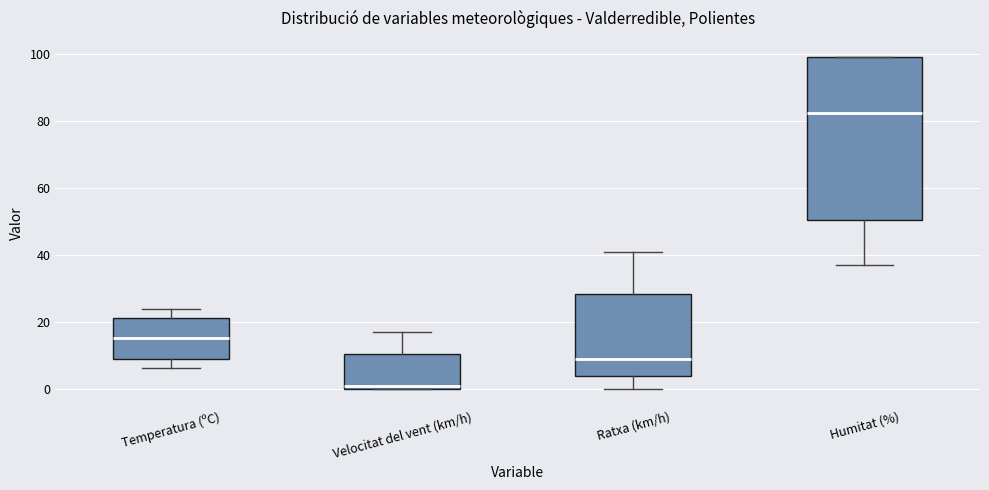

Reading left to right, read every box against the y-axis: the position of its median line, the range the box covers, and the ends of its whiskers. The values are not printed on the chart, so give them approximately, as read against the axis.

Temperatura (ºC): median 16, box 10 to 22, whiskers 6 to 24
Velocitat del vent (km/h): median 2, box 0 to 10, whiskers 0 to 18
Ratxa (km/h): median 10, box 4 to 28, whiskers 0 to 42
Humitat (%): median 82, box 50 to 100, whiskers 38 to 100